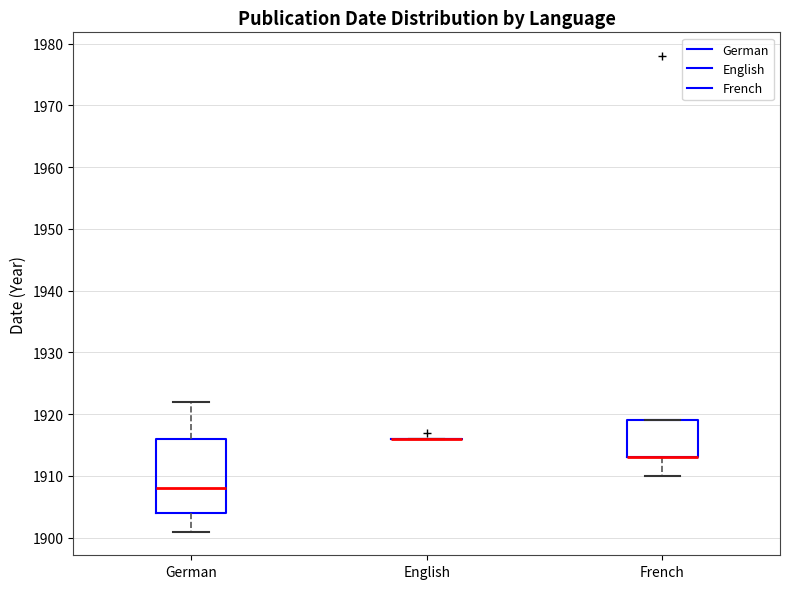

Reading left to right, read every box against the y-axis: the position of its median line, the range the box covers, and the ends of its whiskers. The values are not printed on the chart, so give them approximately, as read against the axis.

German: median 1908, box 1904 to 1916, whiskers 1901 to 1922
English: box collapsed to a line at 1916, whiskers 1916 to 1916
French: median 1913 (drawn on the box's lower edge), box 1913 to 1919, whiskers 1910 to 1919